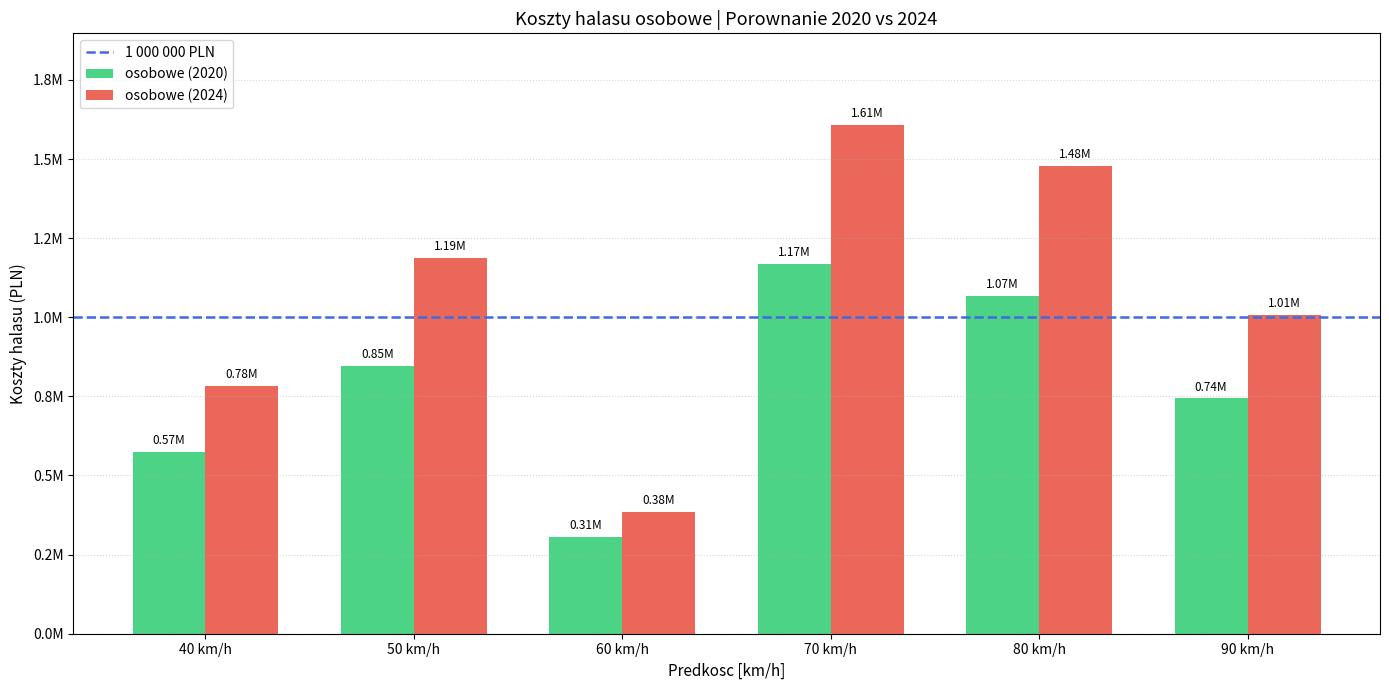

Which series has the largest range (max minus min)?

osobowe (2024)